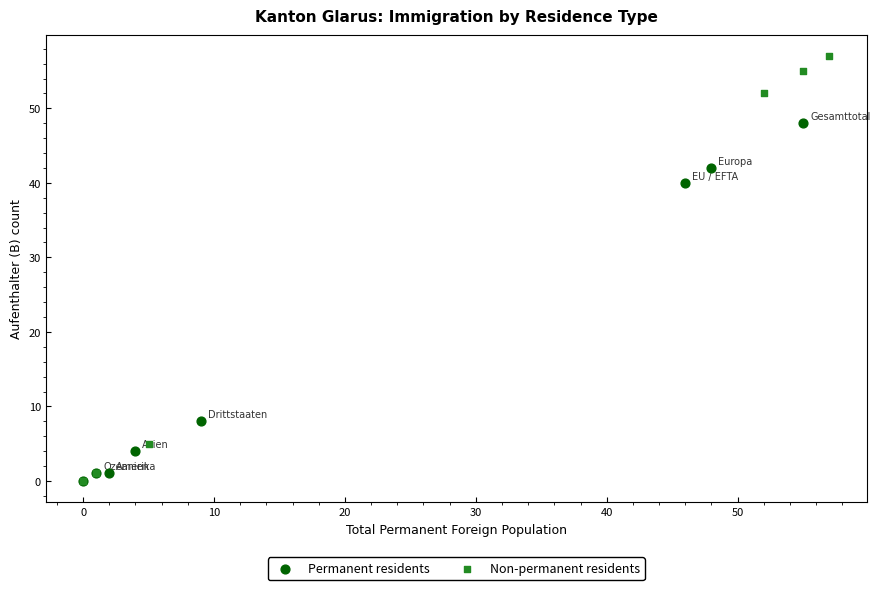

Which series contains the highest Y value?

Non-permanent residents